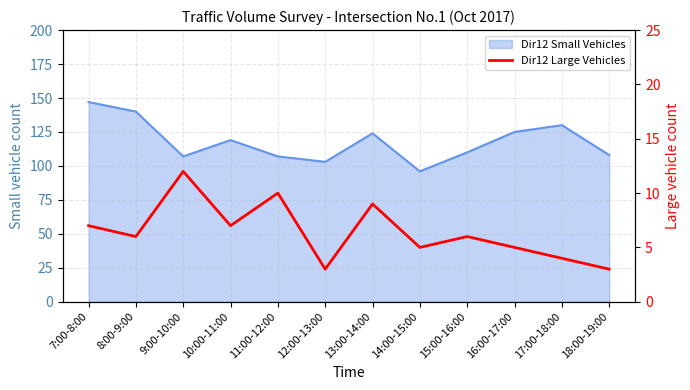

Does the chart have visible grid lines?

Yes